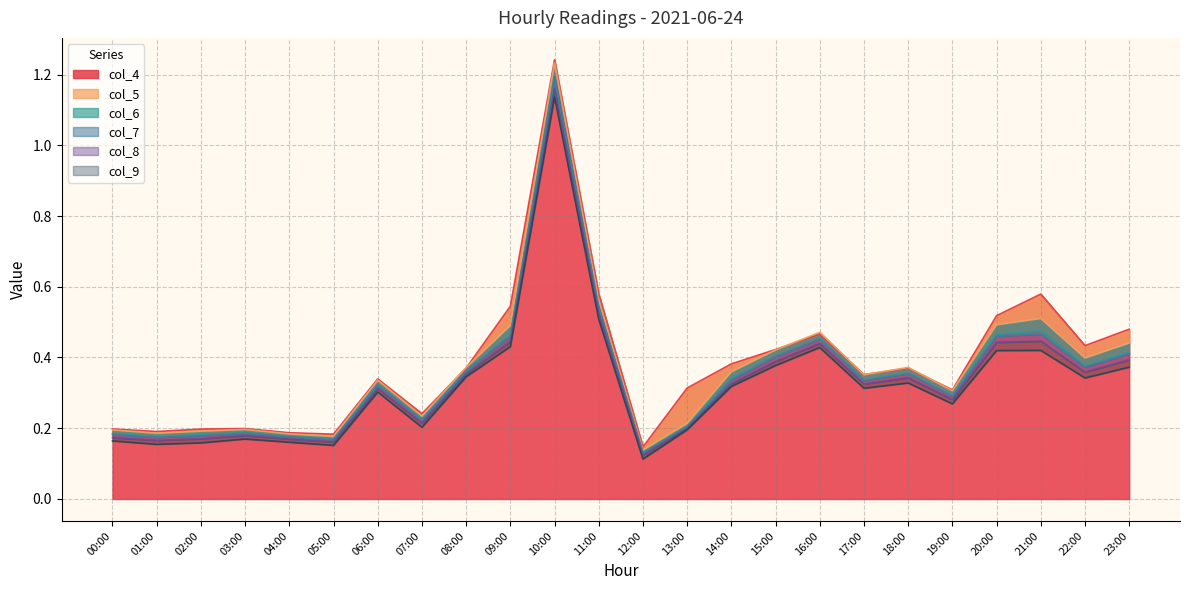

What is the difference between the maximum and minimum values in the col_4 series?

1.1